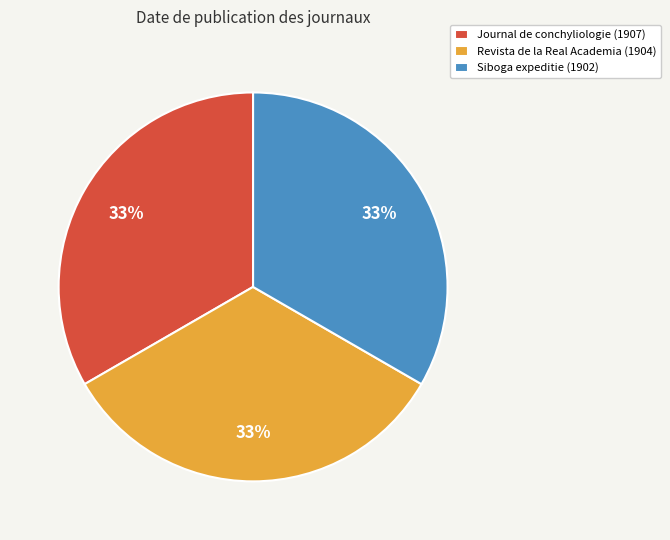

What percentage is the Journal de conchyliologie (1907) slice, to the nearest percent?

33%